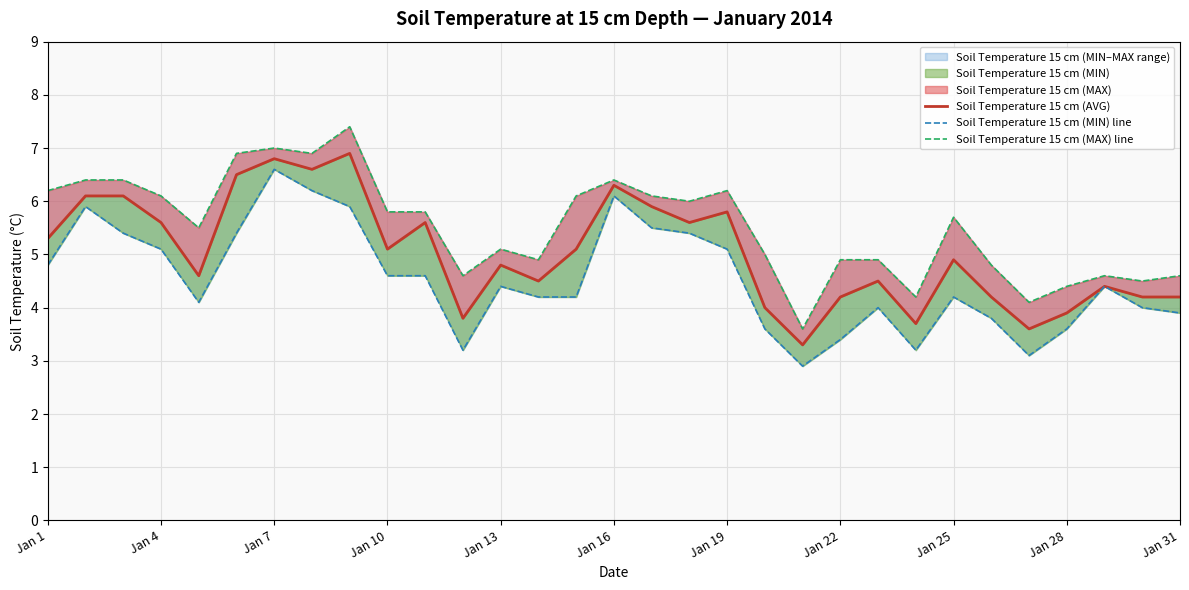

How many lines are shown in the chart?

3